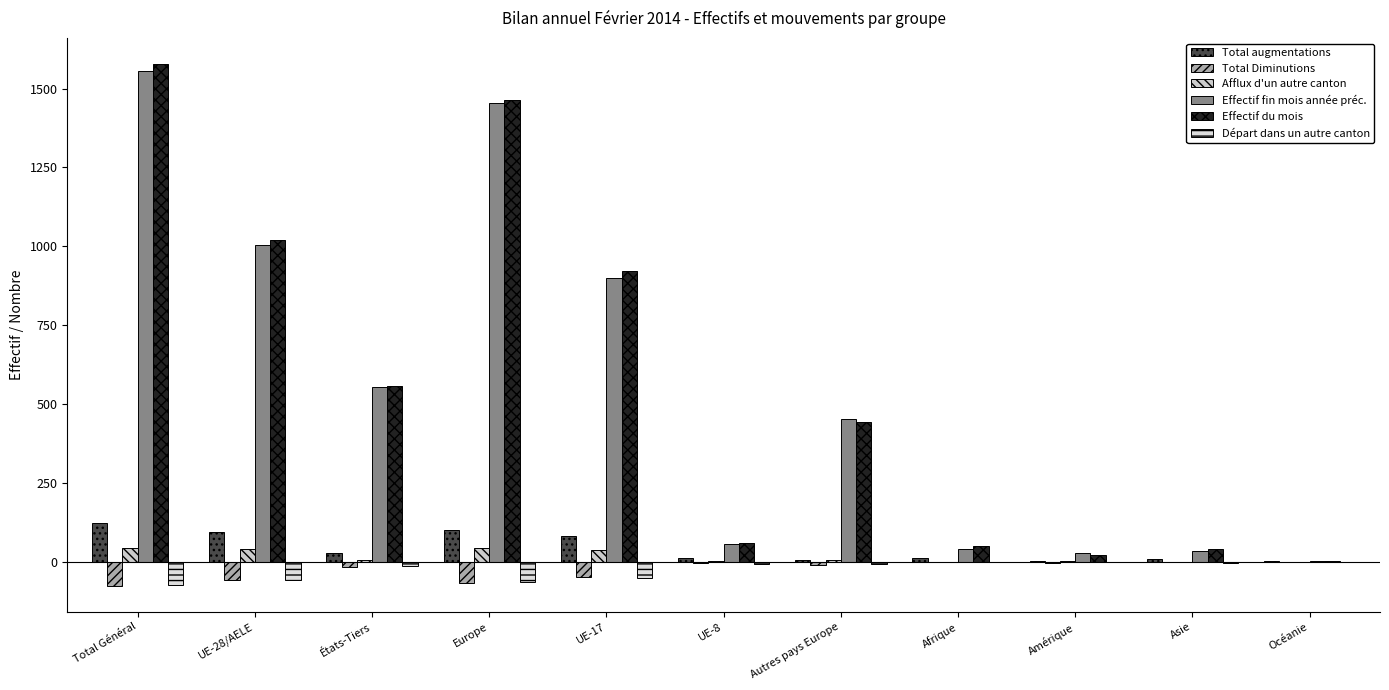

Are the bars horizontal?

No